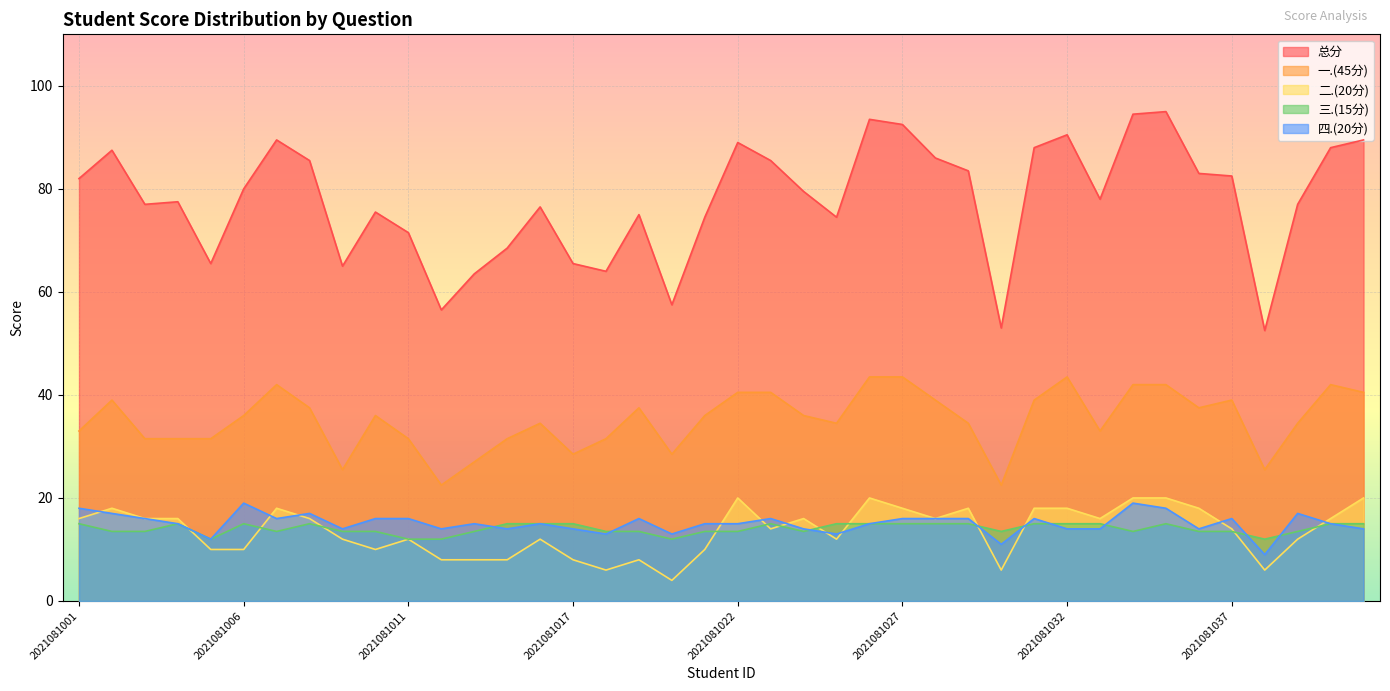

True or false: 一.(45分) and 四.(20分) intersect in this chart.

False